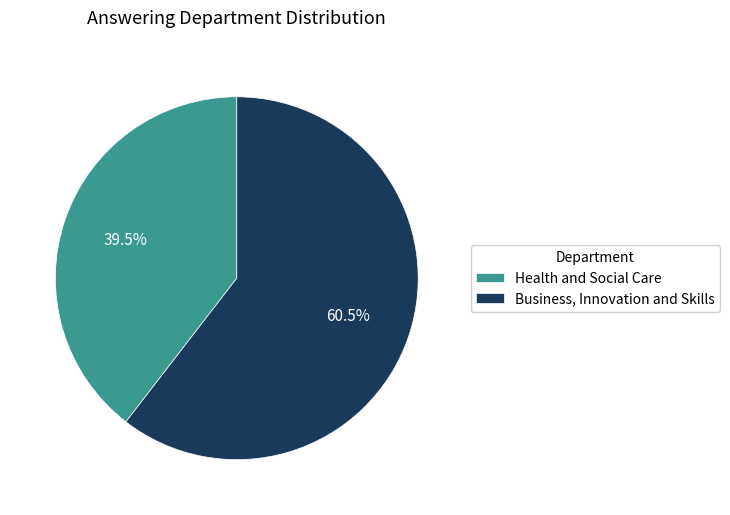

To the nearest percent, what is the combined percentage of Health and Social Care and Business, Innovation and Skills?

100%